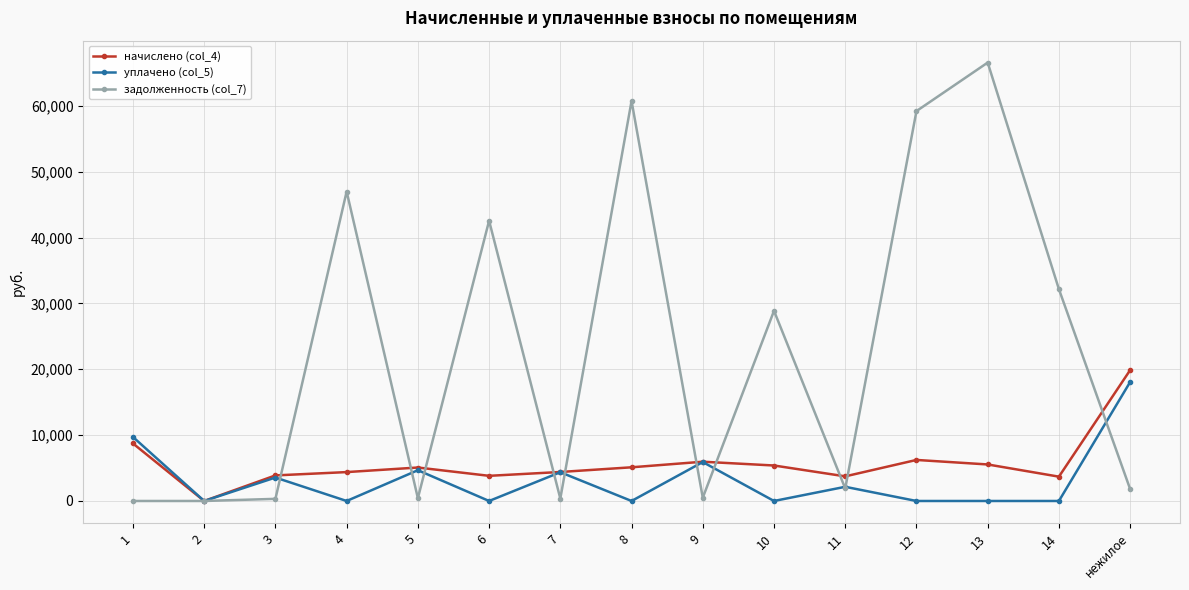

Which series has the largest range (max minus min)?

задолженность (col_7)